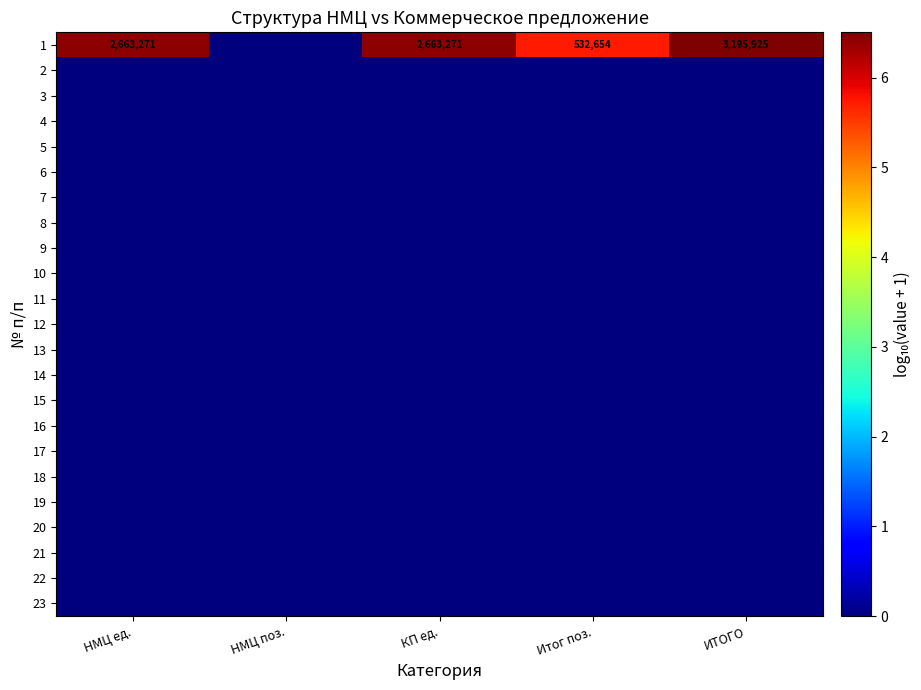

Which category has the highest value across all series?

ИТОГО